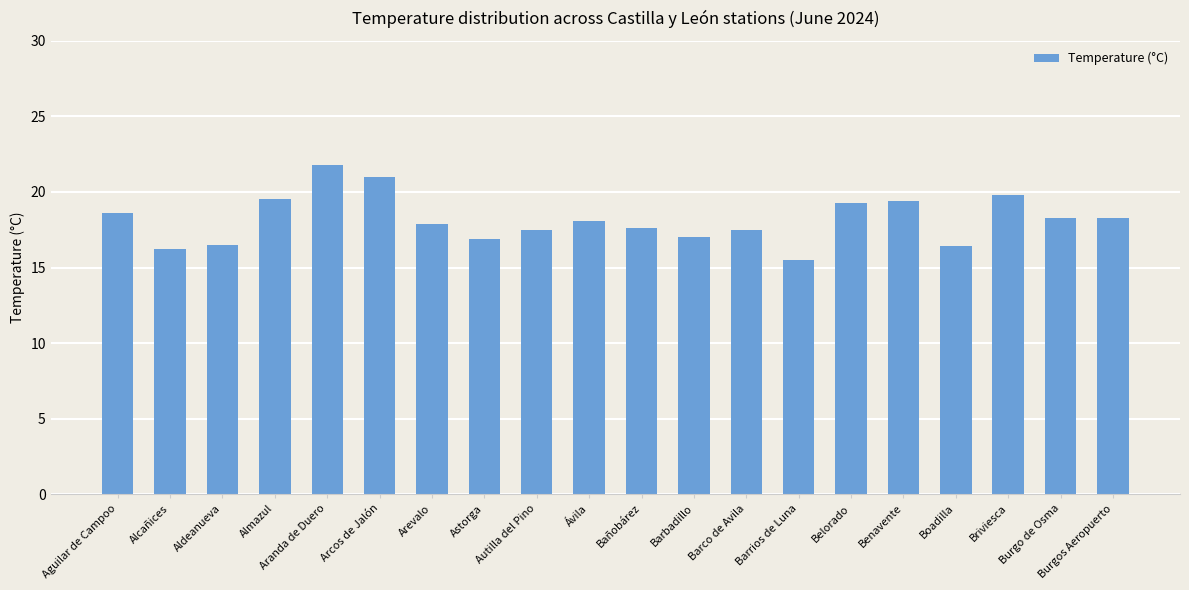

What is the maximum value shown in the chart?

21.8